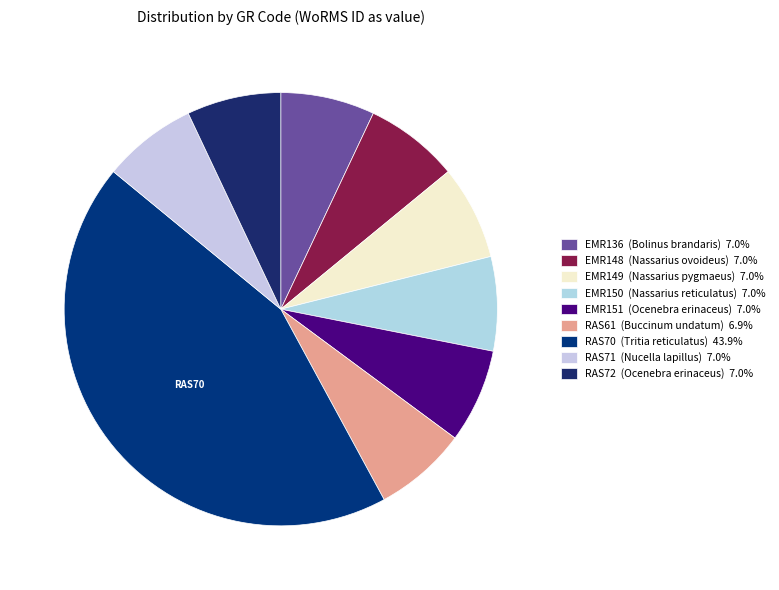

Which has a higher value, RAS71 or EMR148?

EMR148